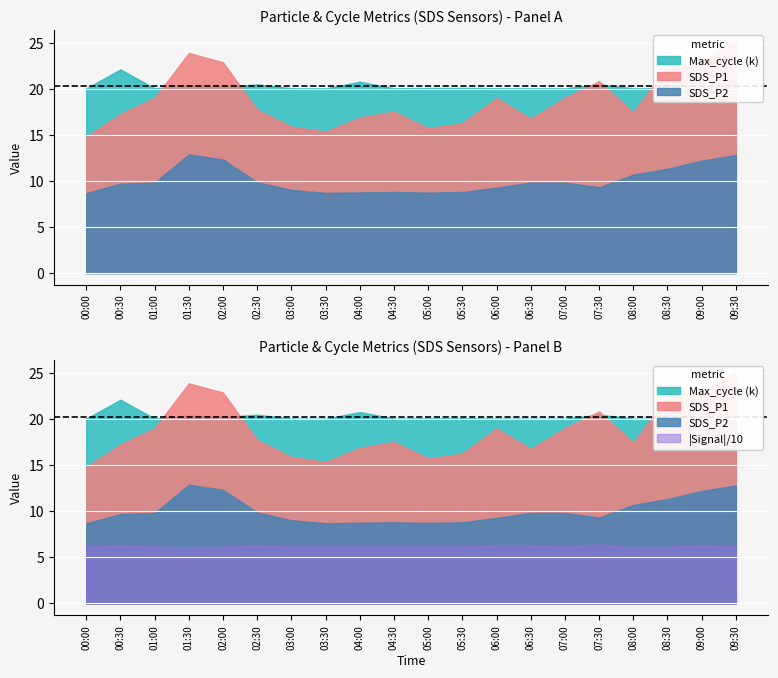

At which label is SDS_P1 closest to 19?

06:00